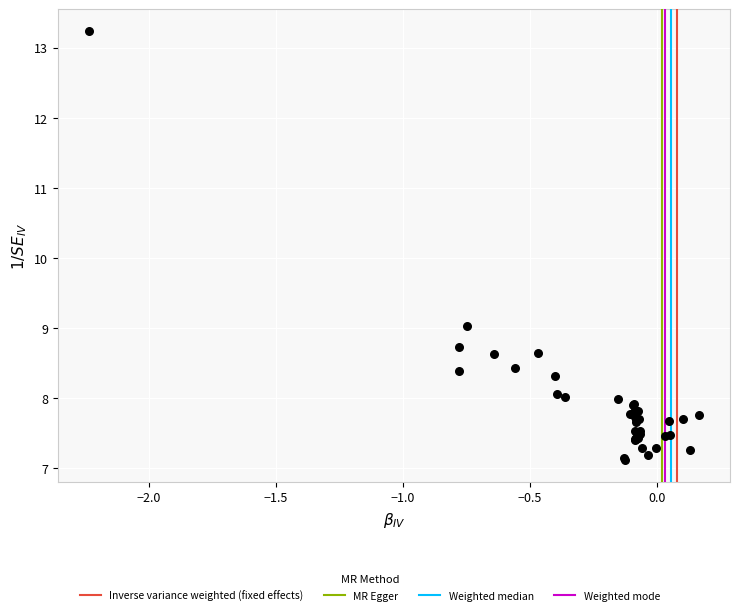

What Y value in the scatter plot is closest to 10?

9.0